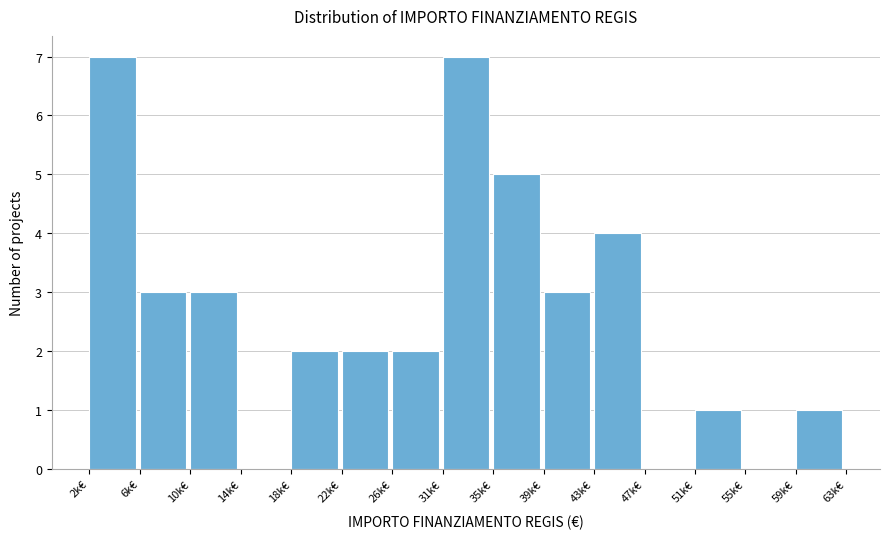

Reading left to right, list all the values displayed in this chart.

2k€=7	6k€=3	10k€=3	14k€=0	18k€=2	22k€=2	26k€=2	31k€=7	35k€=5	39k€=3	43k€=4	47k€=0	51k€=1	55k€=0	59k€=1